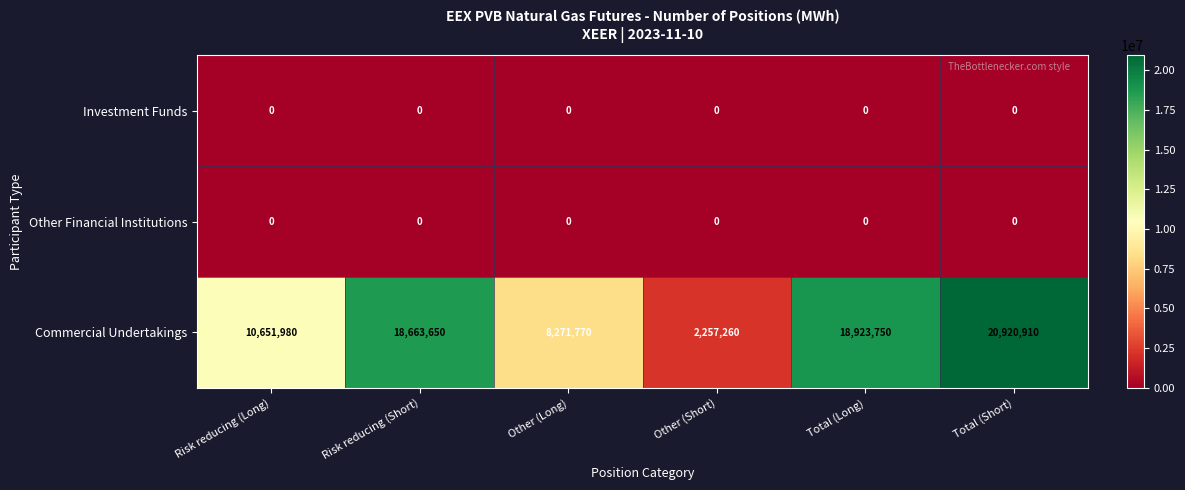

How many series are shown in this chart?

3